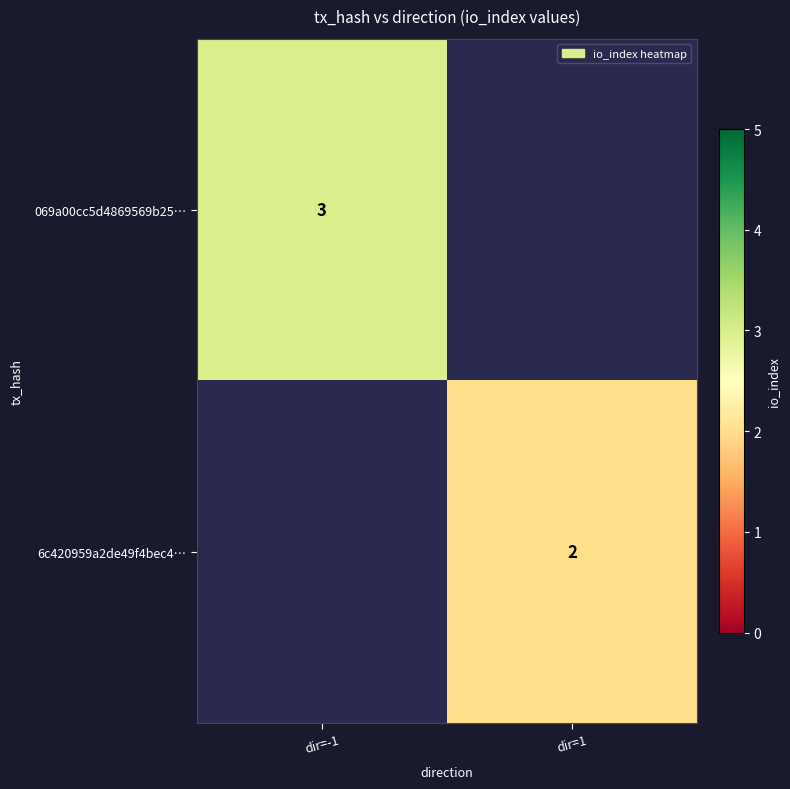

The 6c420959a2de49f4bec4… series shows 3 at dir=1. True or false?

False